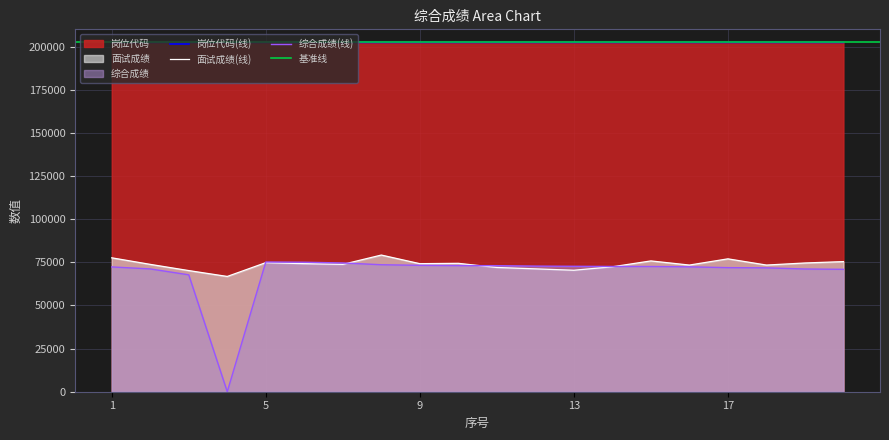

Read the 面试成绩 value at 5, to the nearest 100.

74800